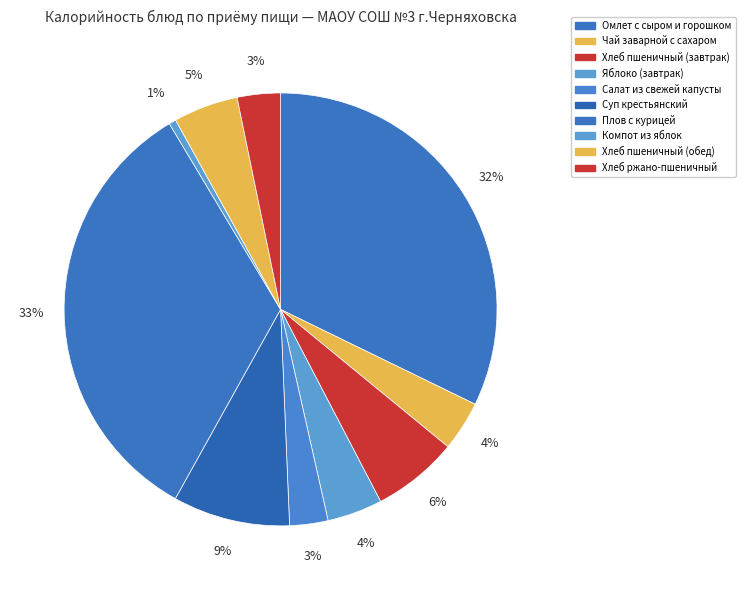

Is it true that Хлеб пшеничный (обед) is 15% of the pie?

False